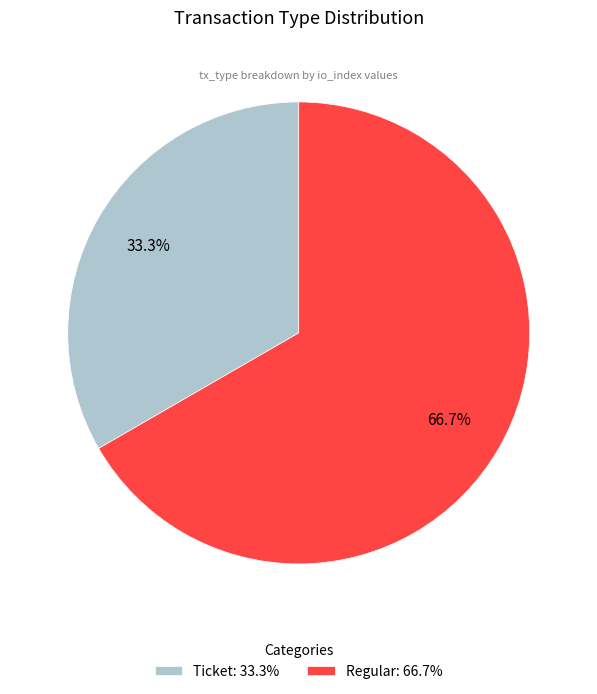

To the nearest percent, what is the combined percentage of Regular and Ticket?

100%